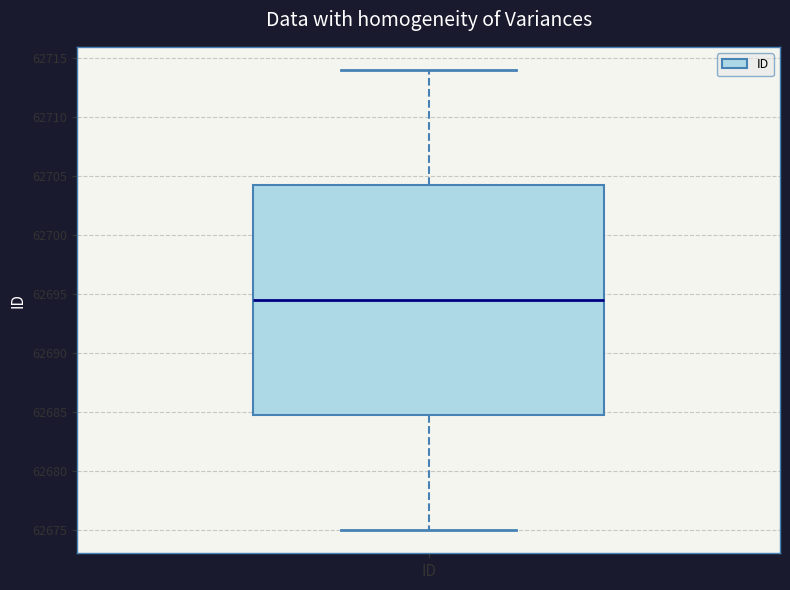

Read this box plot against the y-axis: the position of the median line, the range covered by the box, and the ends of both whiskers. The values are not printed on the chart, so give them approximately, as read against the axis.

median 62694.5, box 62685.0 to 62704.5, whiskers 62675.0 to 62714.0